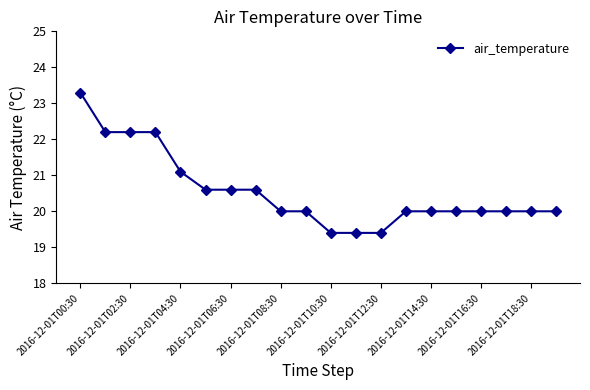

How many categories are shown in the chart?

20